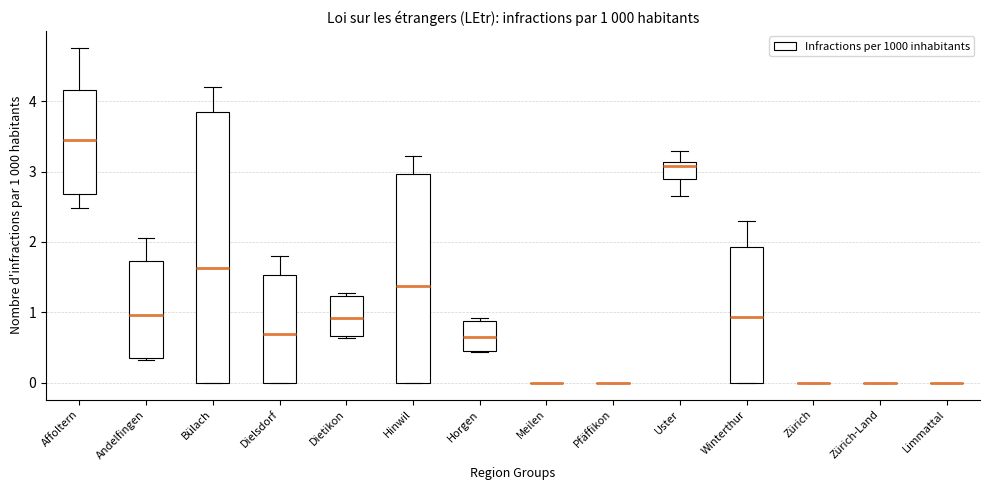

Which box is the tallest, from its lower edge to its upper edge?

Bülach